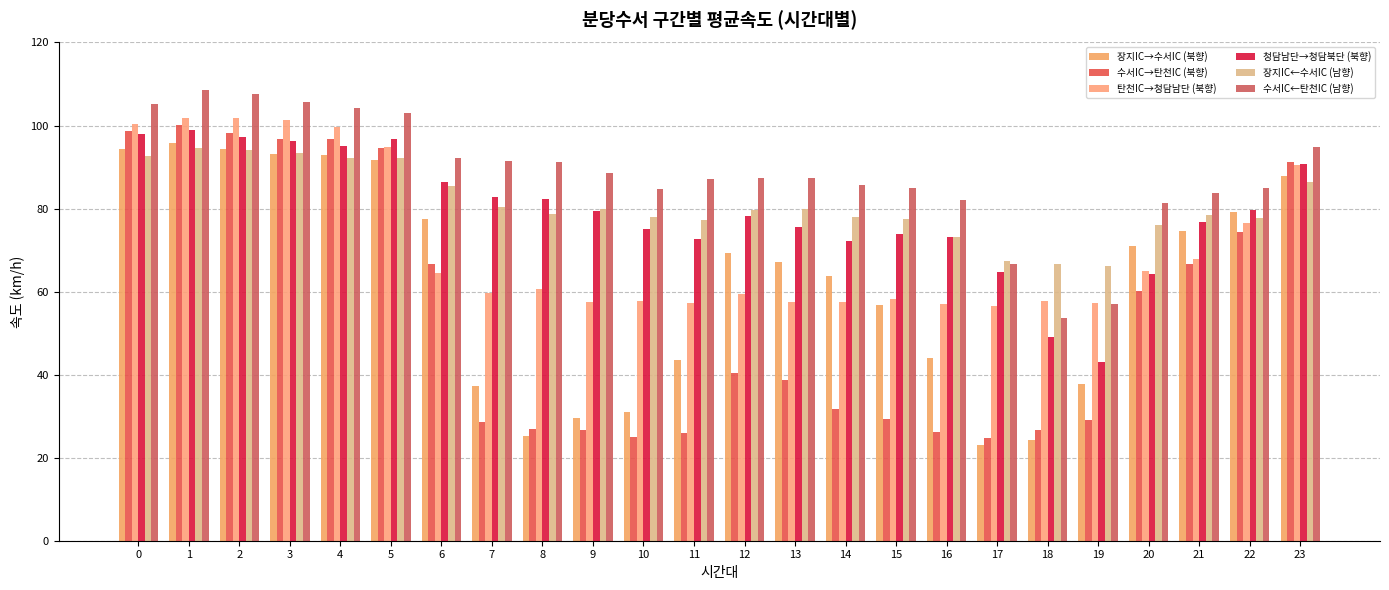

True or false: 장지IC←수서IC (남향) has a value of 23.4 at 16.

False